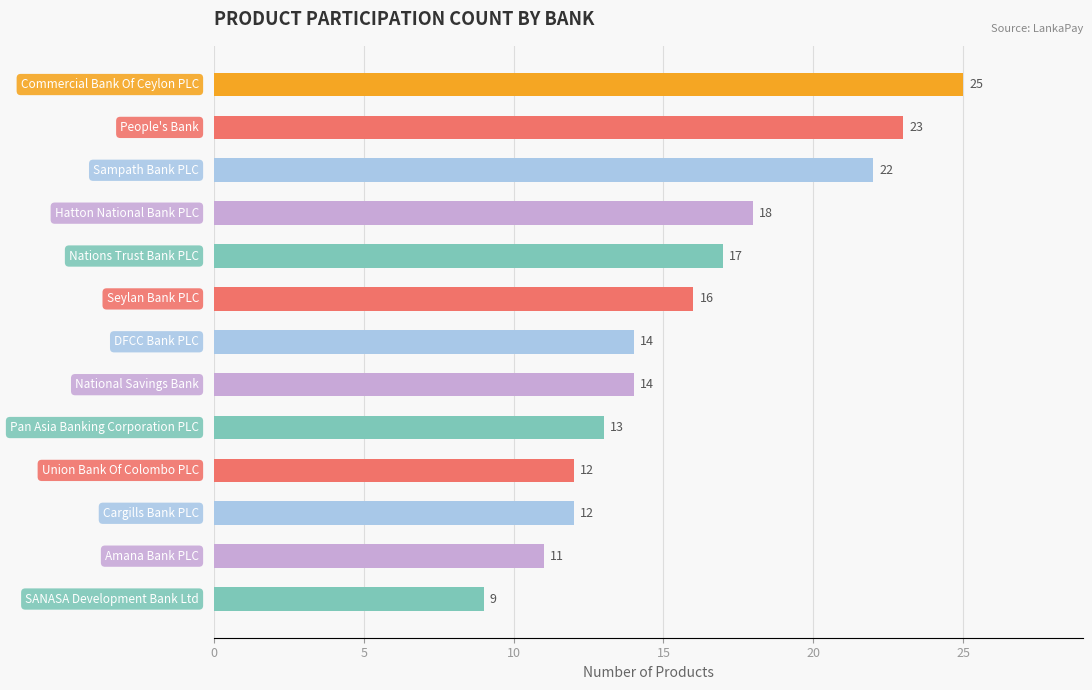

What is the average value?

16